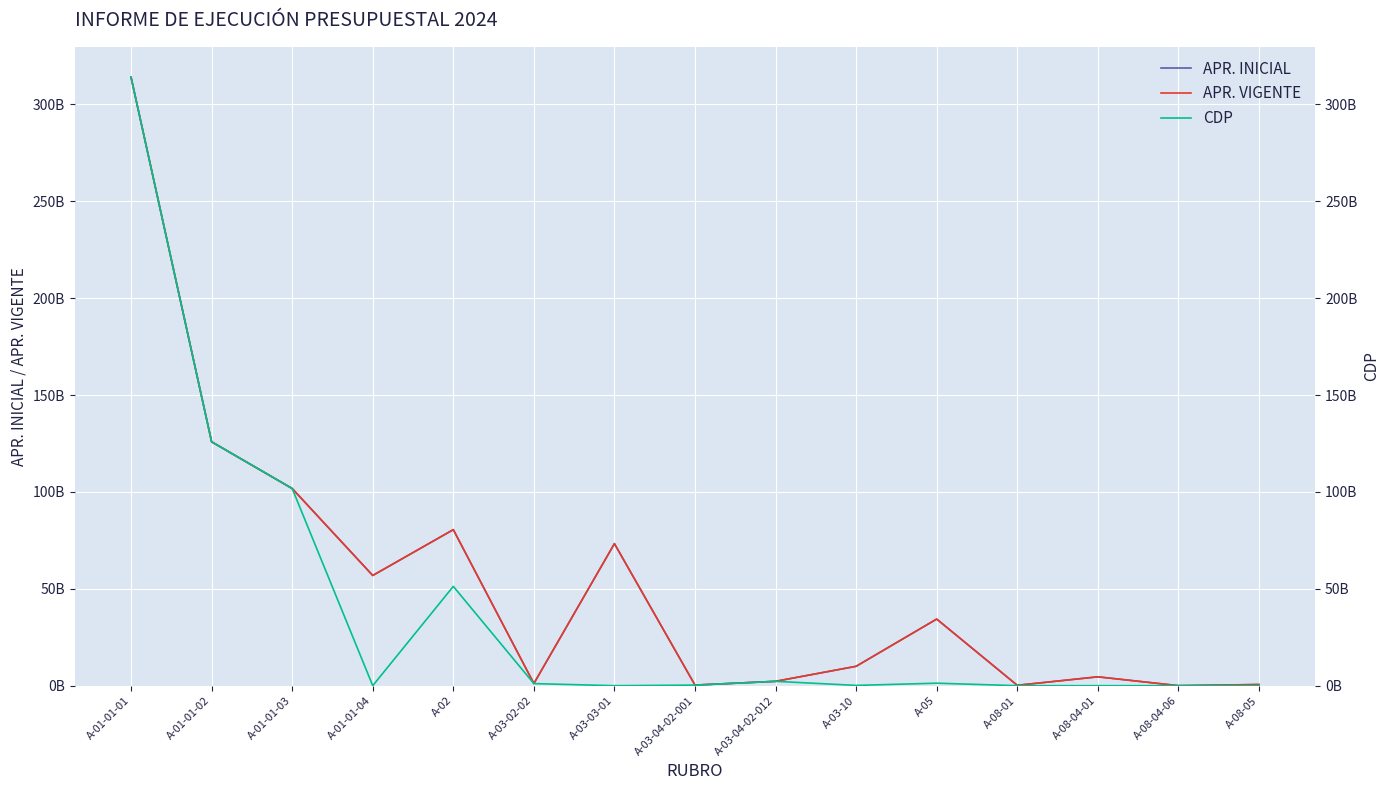

How many data points in APR. INICIAL are above 10000000000?

7